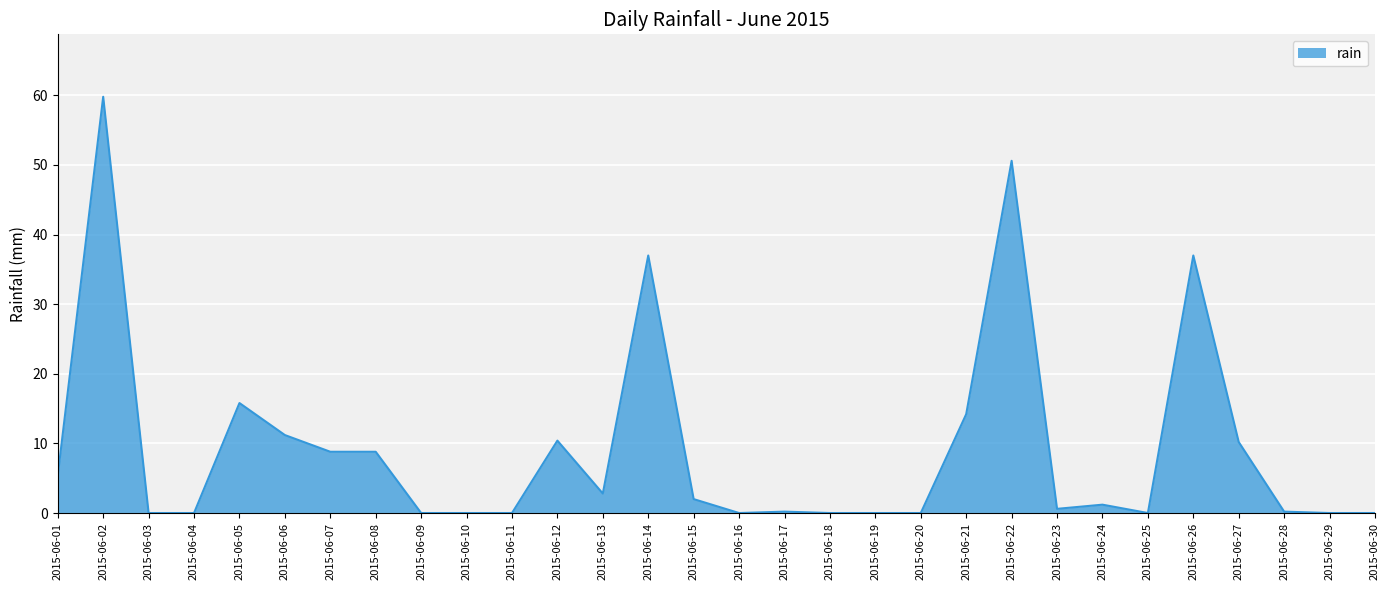

Does the chart display data point markers on the line(s)?

No